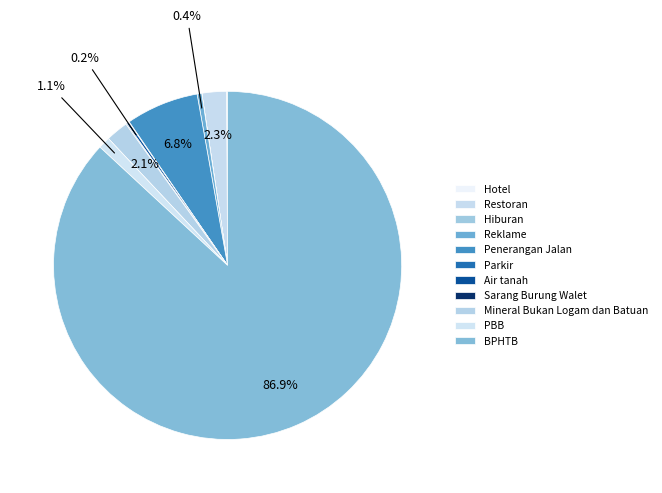

How many slices are in this pie chart?

11